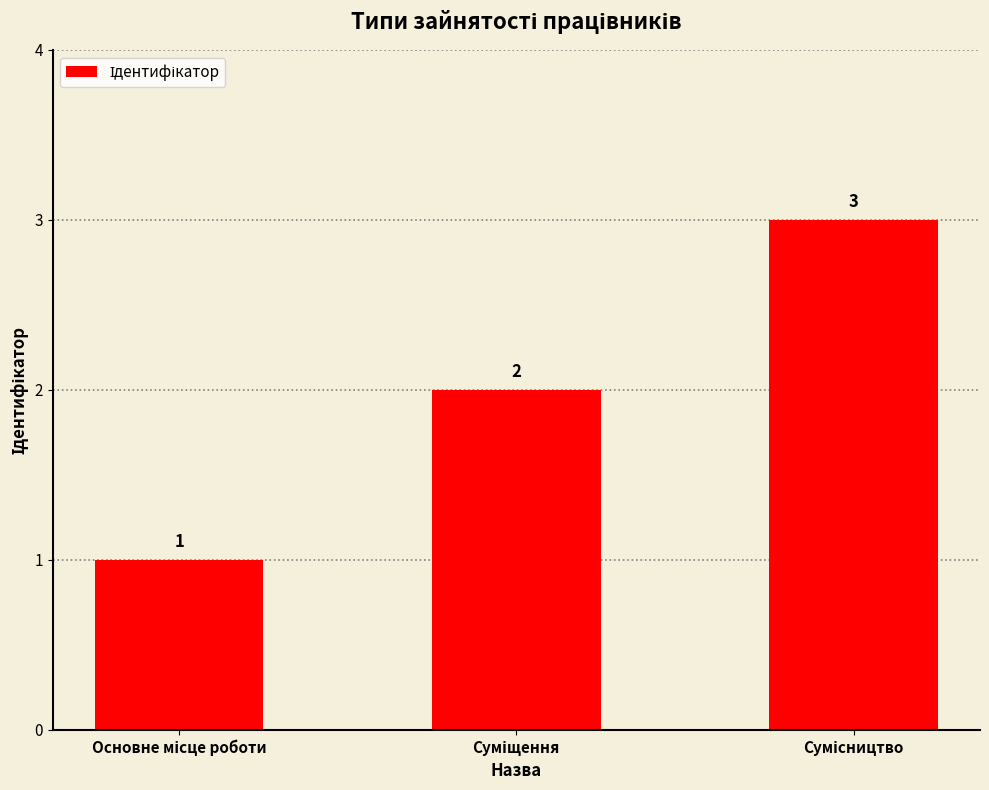

How many bars are there in total?

3